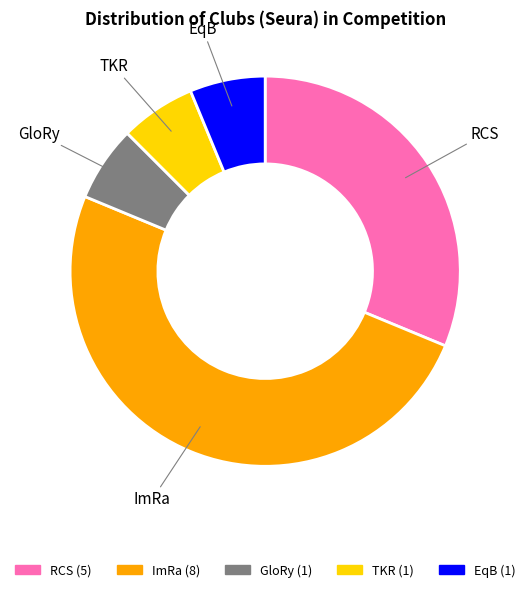

Does TKR represent more than half of the total?

No